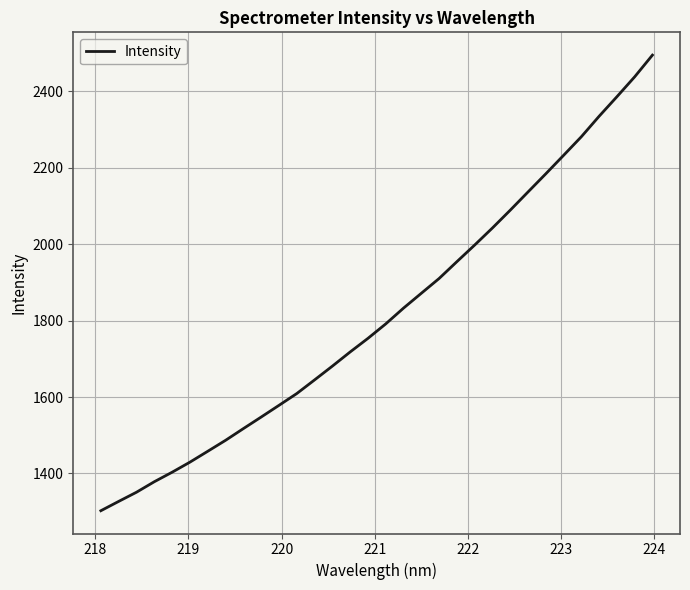

What is the greatest value displayed?

2495.1